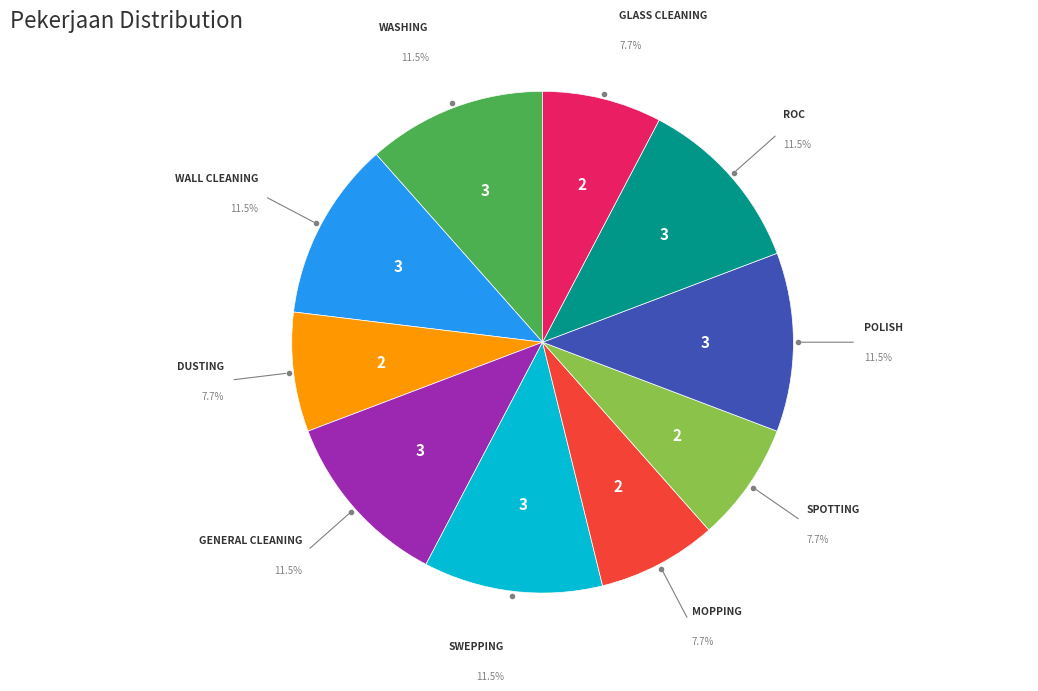

Is there any slice that represents more than half of the pie?

No